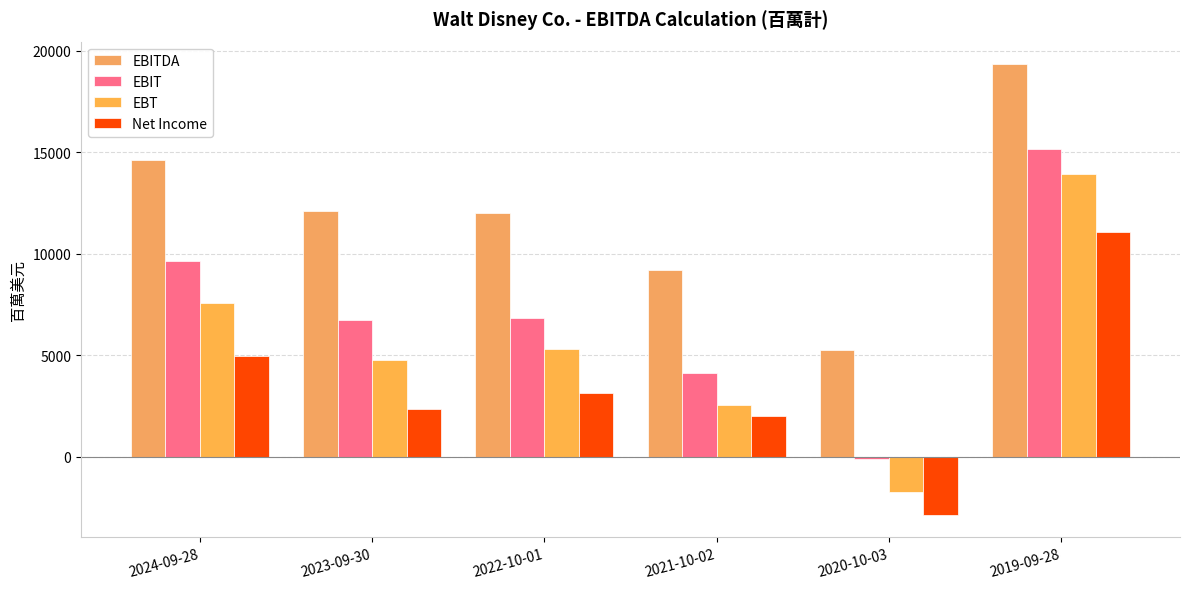

What are all the series names shown in the legend?

EBITDA, EBIT, EBT, Net Income